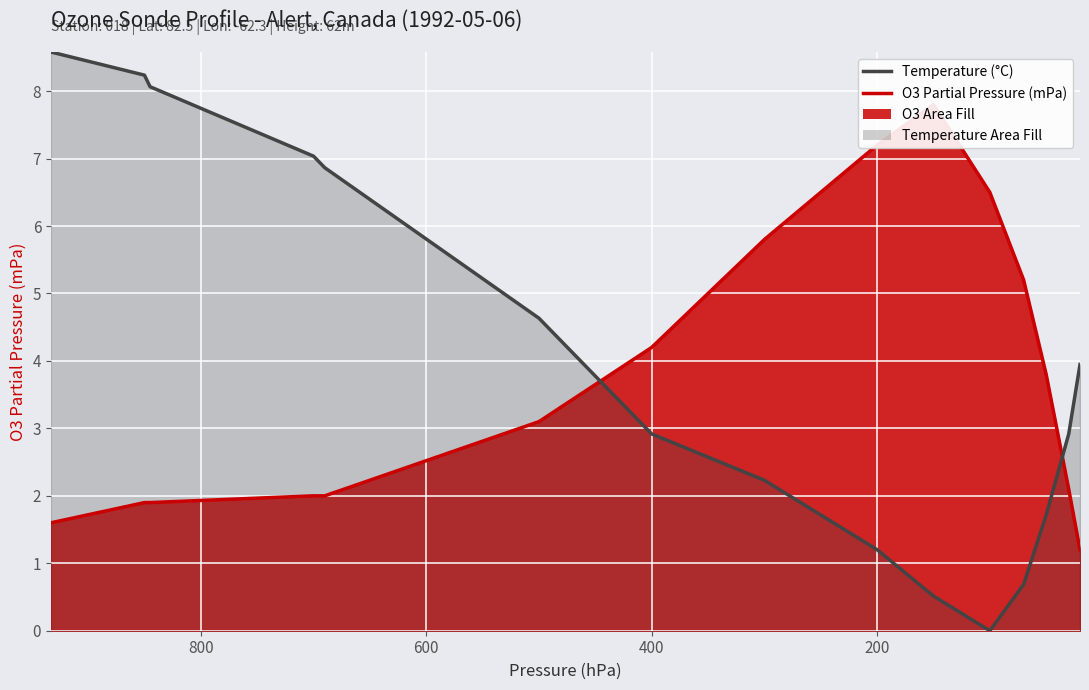

Which label corresponds to the smallest value in the chart?

100